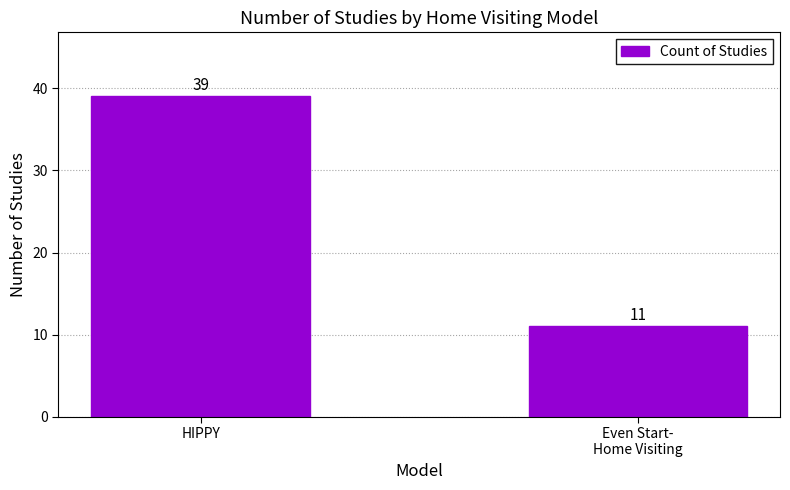

List the labels in order of value, smallest first.

Even Start-
Home Visiting, HIPPY